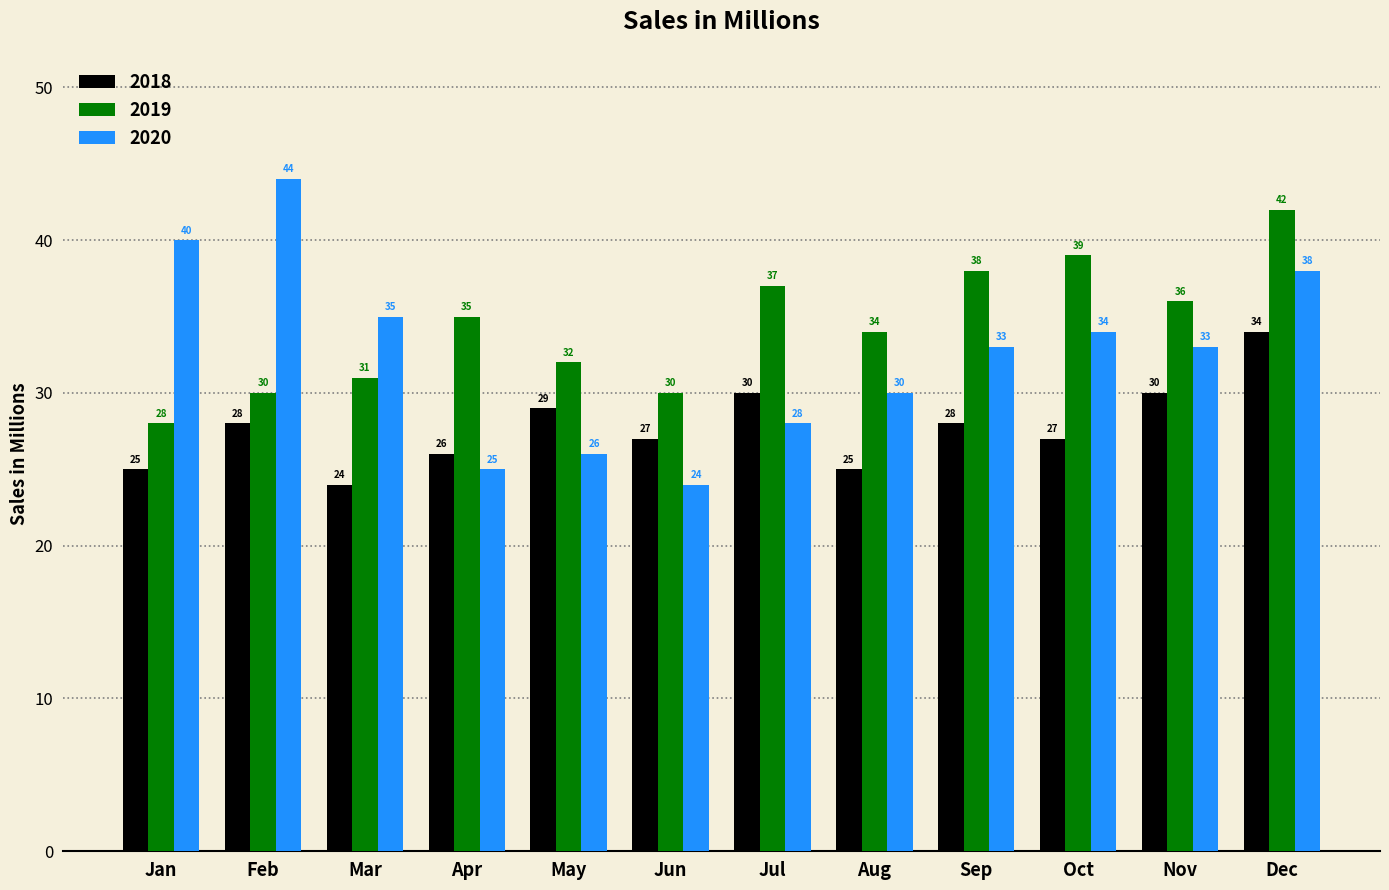

What is the difference between the highest and lowest values at Aug?

9